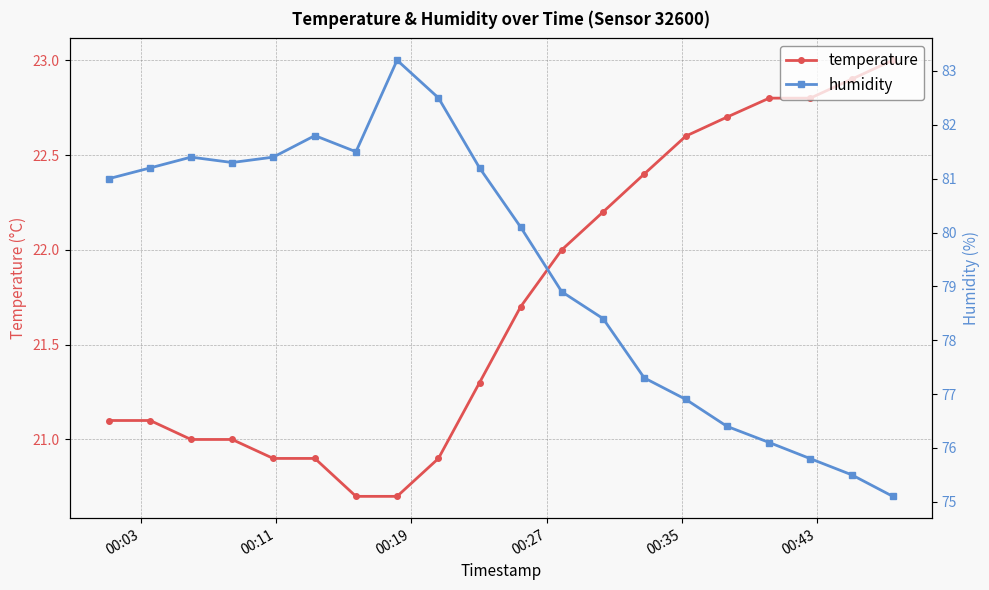

What is the value of the temperature point at the 11th from the left?

21.7